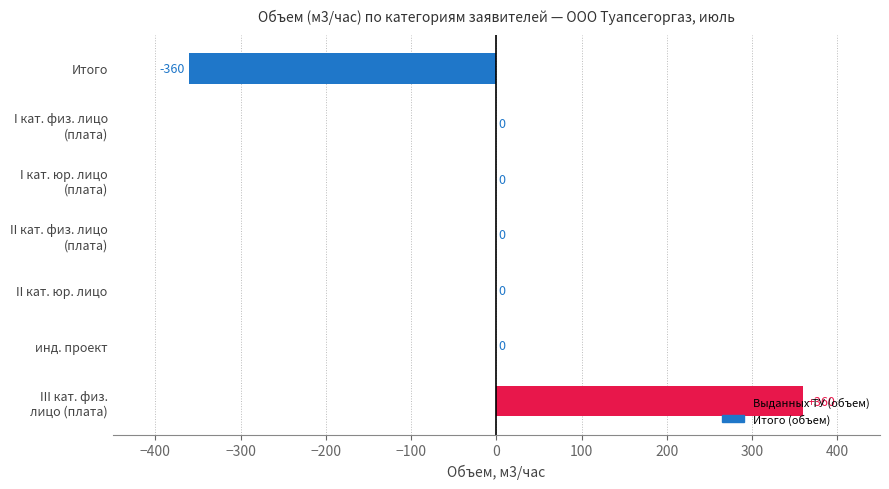

What is the maximum value shown in the chart?

360